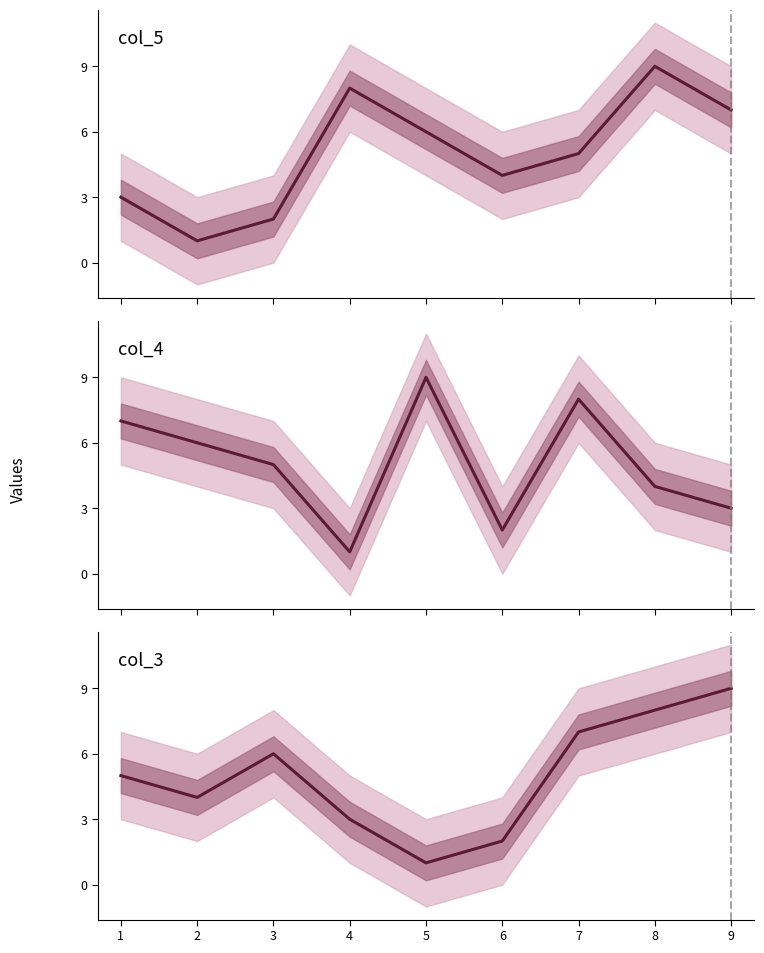

Between 7 and 4, which is larger?

7